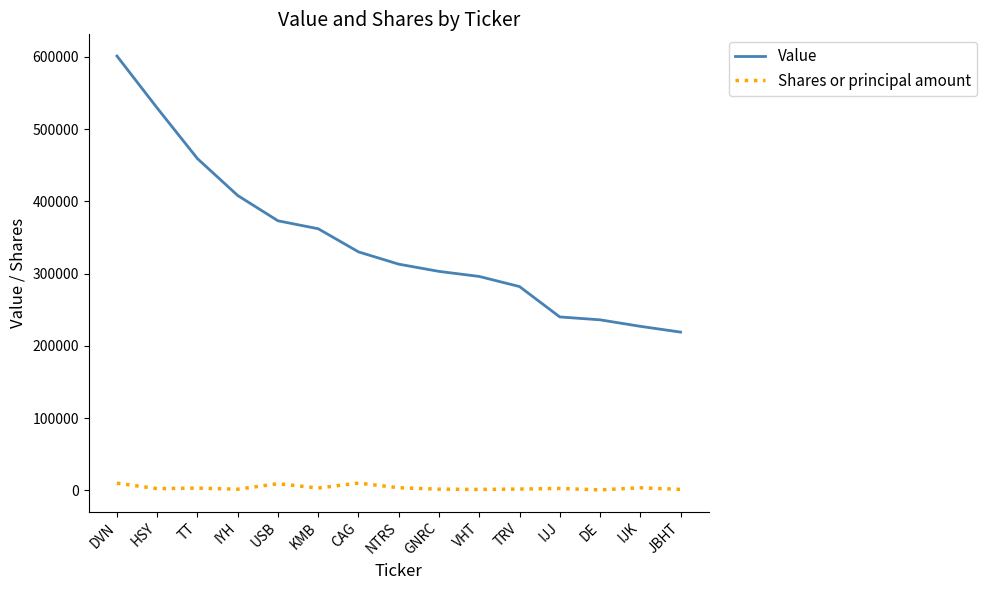

Rank the series by their average value, from highest to lowest.

Value, Shares or principal amount